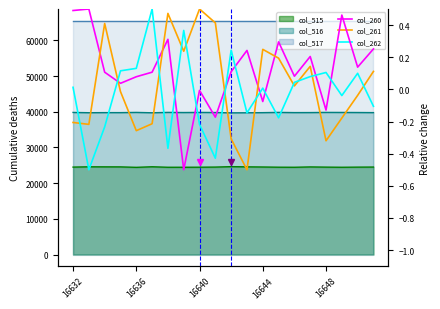

How many times do col_260 and col_262 cross each other?

10